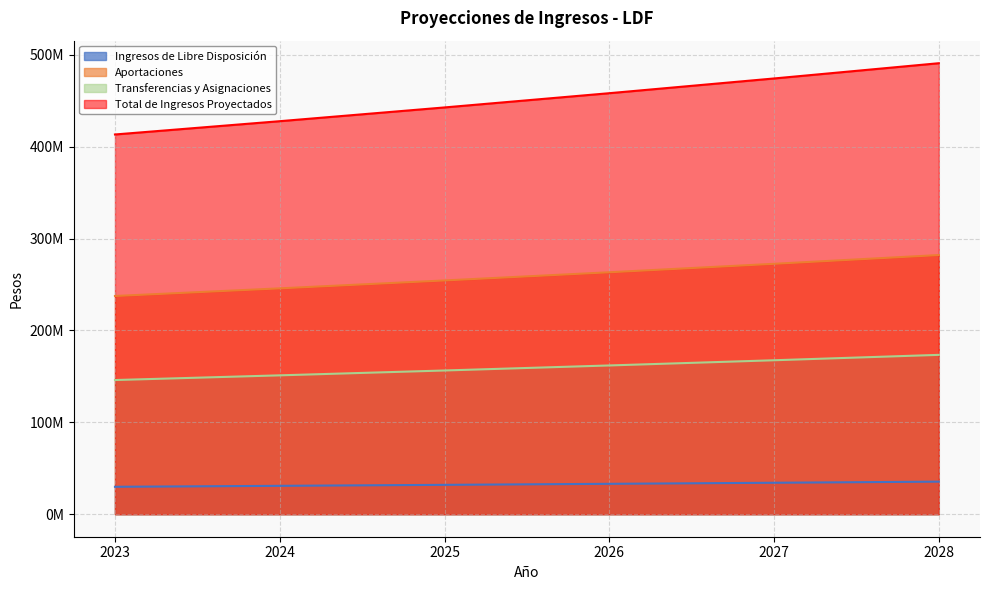

How many lines are shown in the chart?

4